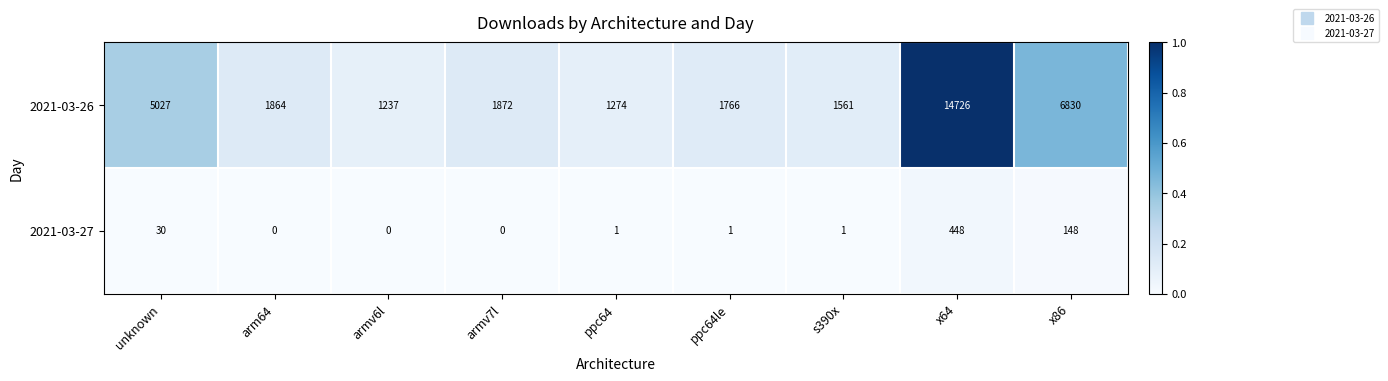

List the series in order of their peak value, highest first.

2021-03-26, 2021-03-27